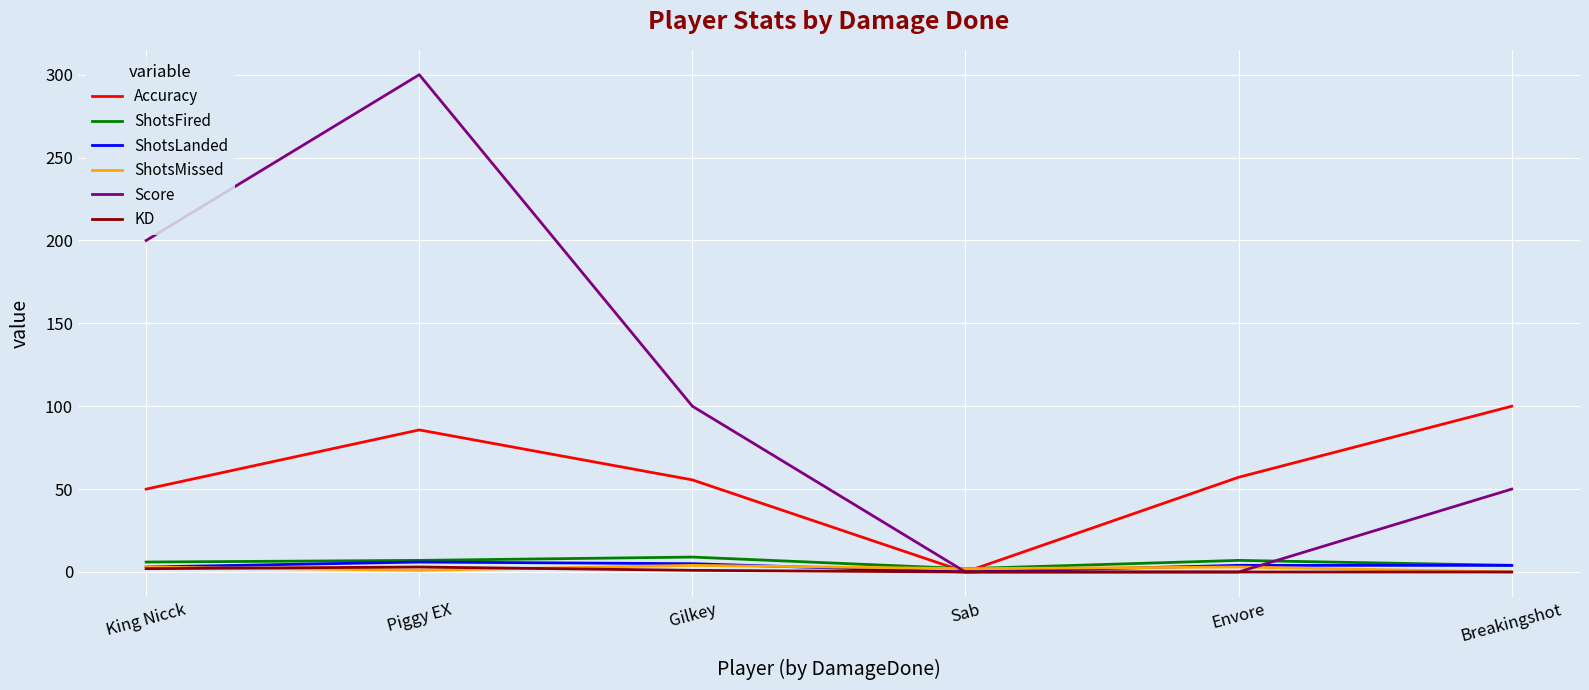

What position from the left is Gilkey?

3